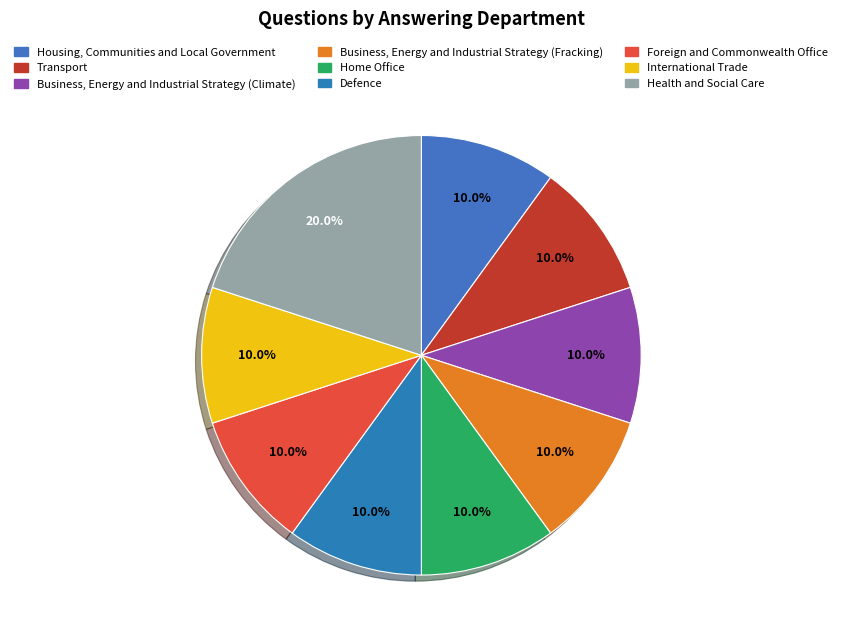

Is Foreign and Commonwealth Office the majority of the pie?

No